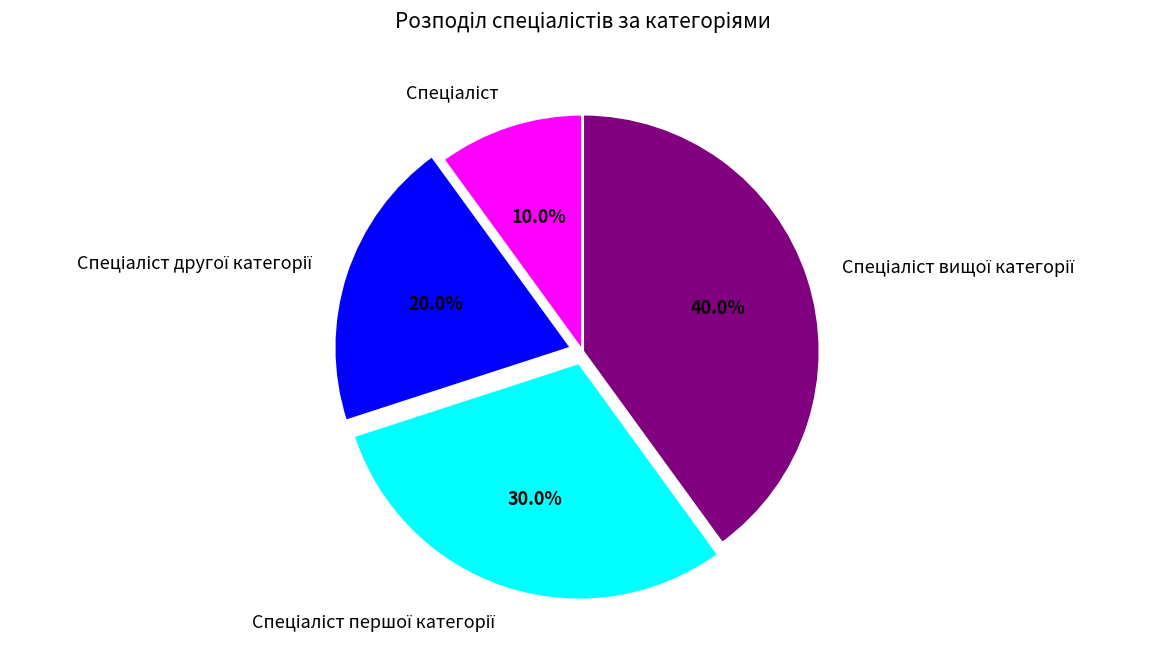

Does any single category account for the majority?

No